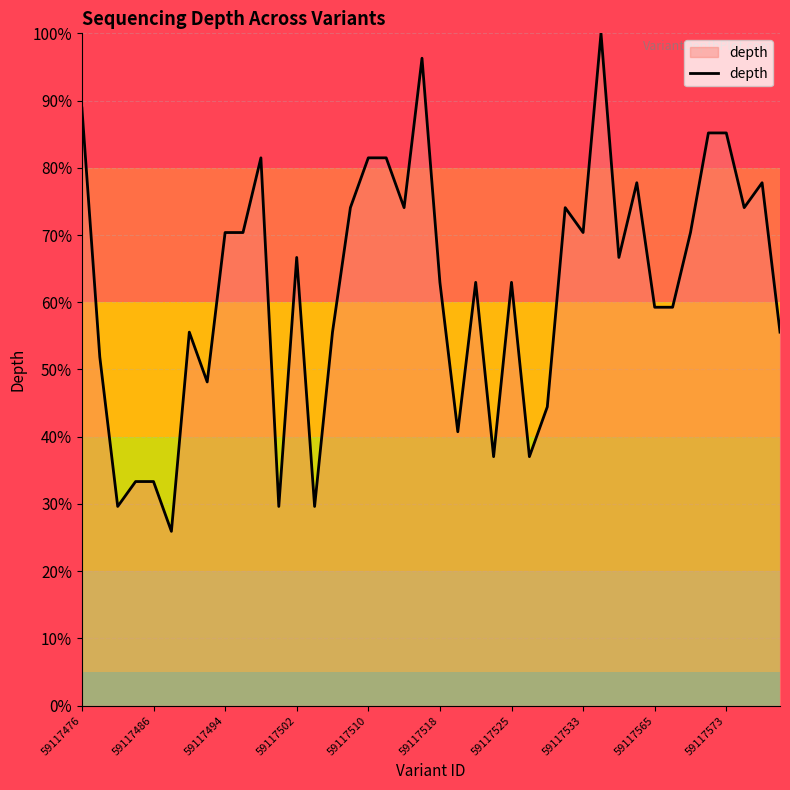

What is the minimum value shown in the chart?

25.9